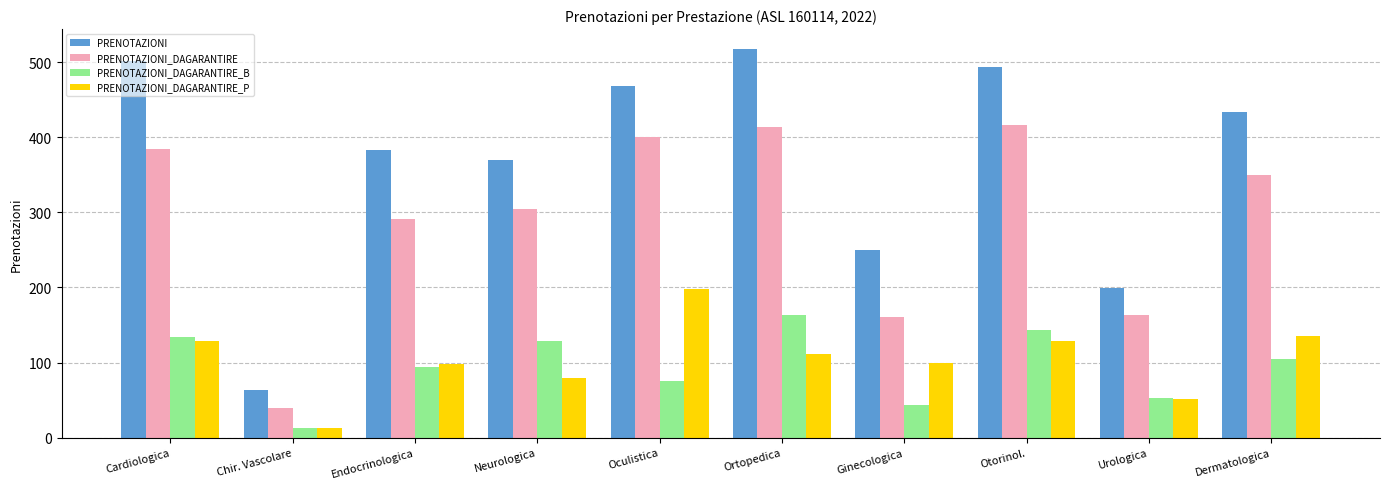

Read the PRENOTAZIONI_DAGARANTIRE value at Cardiologica.

384